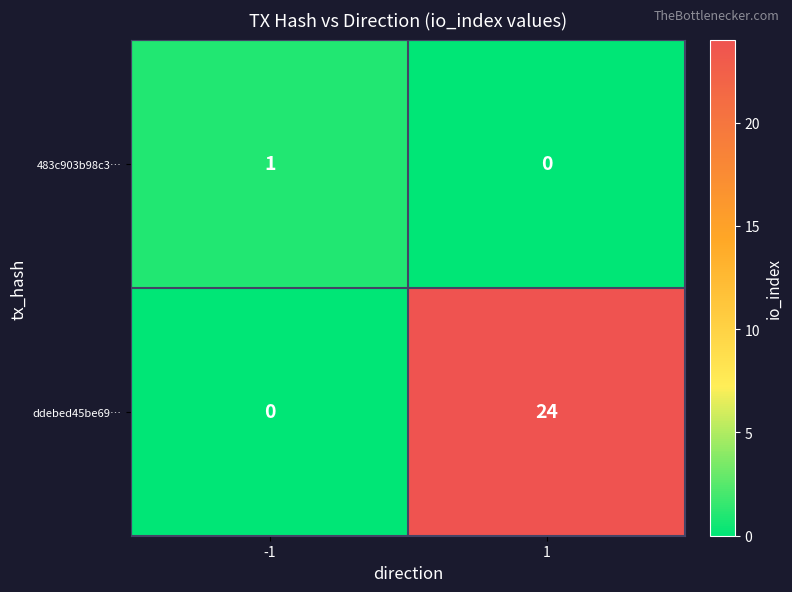

Reading left to right, list all the values displayed in this chart.

483c903b98c3…: 1	0
ddebed45be69…: 0	24